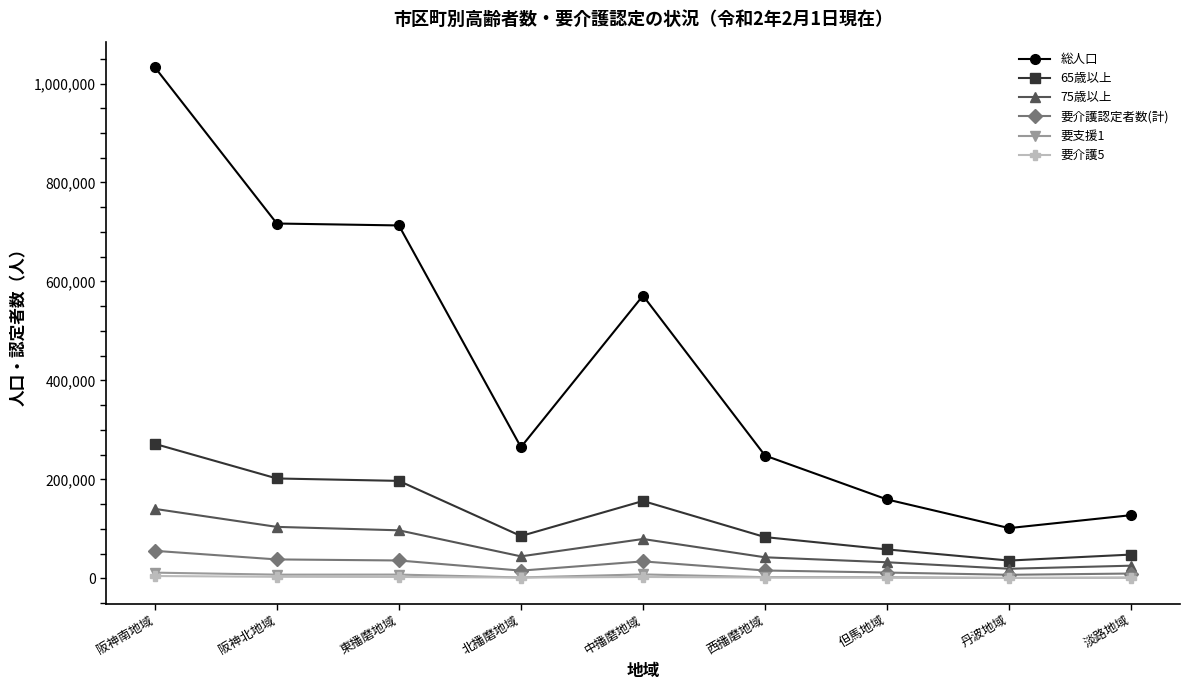

How many values in the 要支援1 series are below 2226?

4